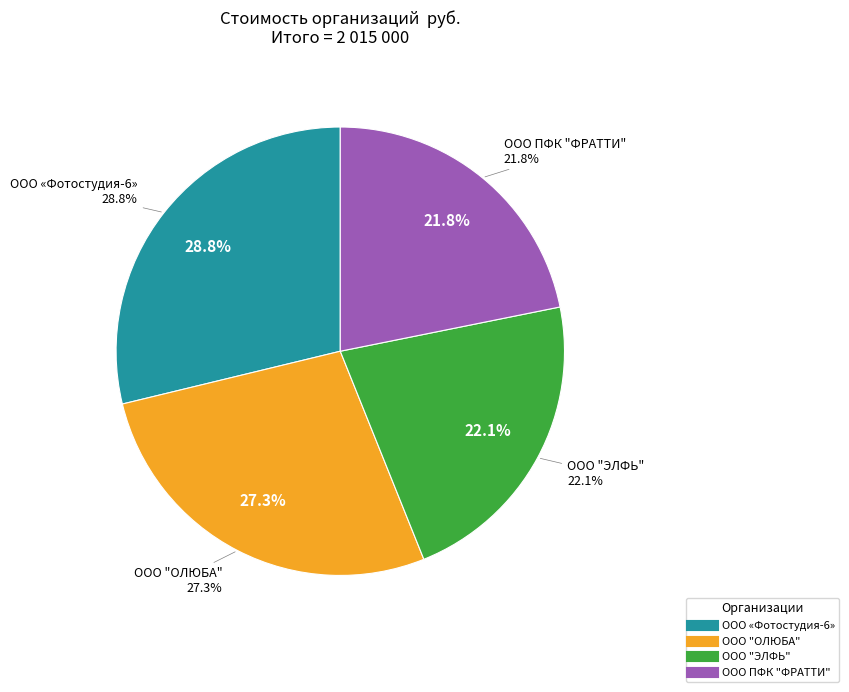

What is the ratio of the value at ООО ПФК "ФРАТТИ" to the value at ООО «Фотостудия-6»?

0.8